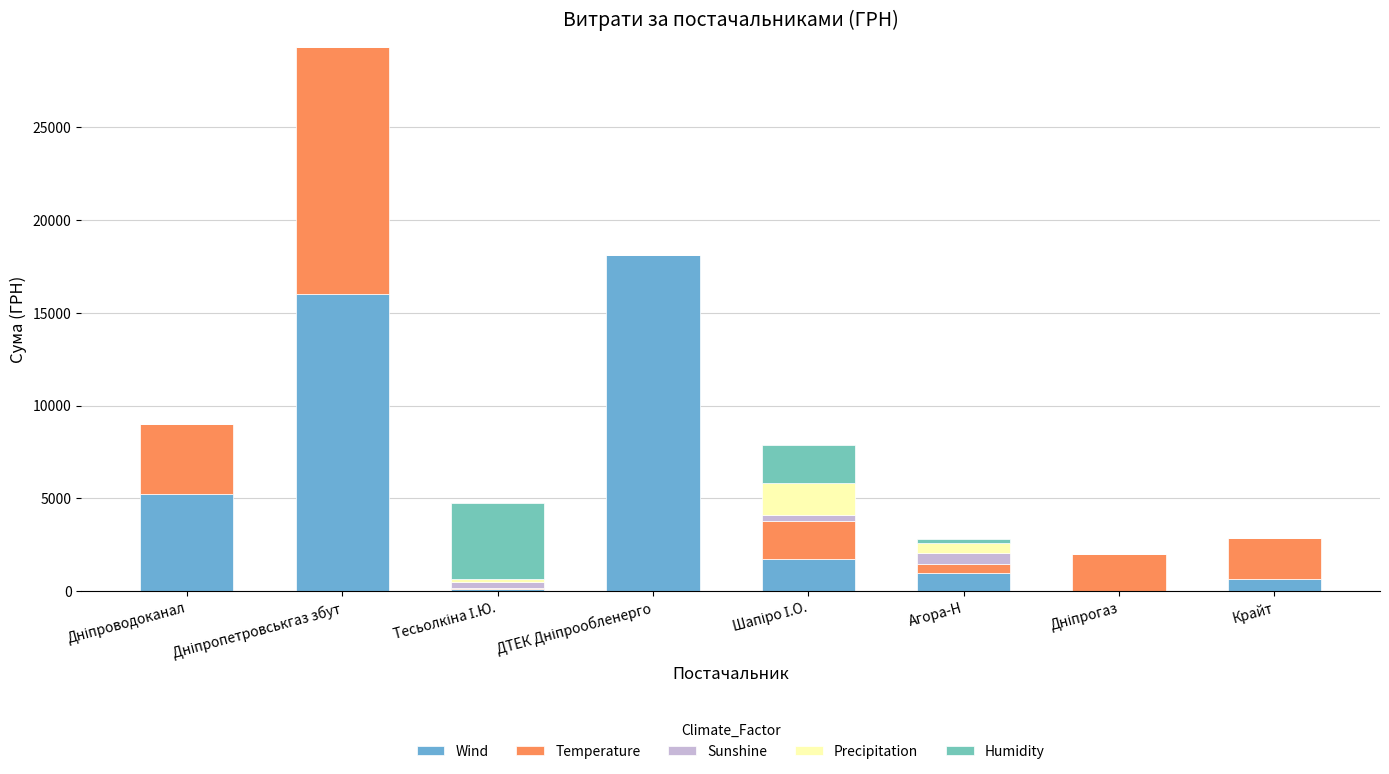

What is the total value across all series at Крайт?

2850.0